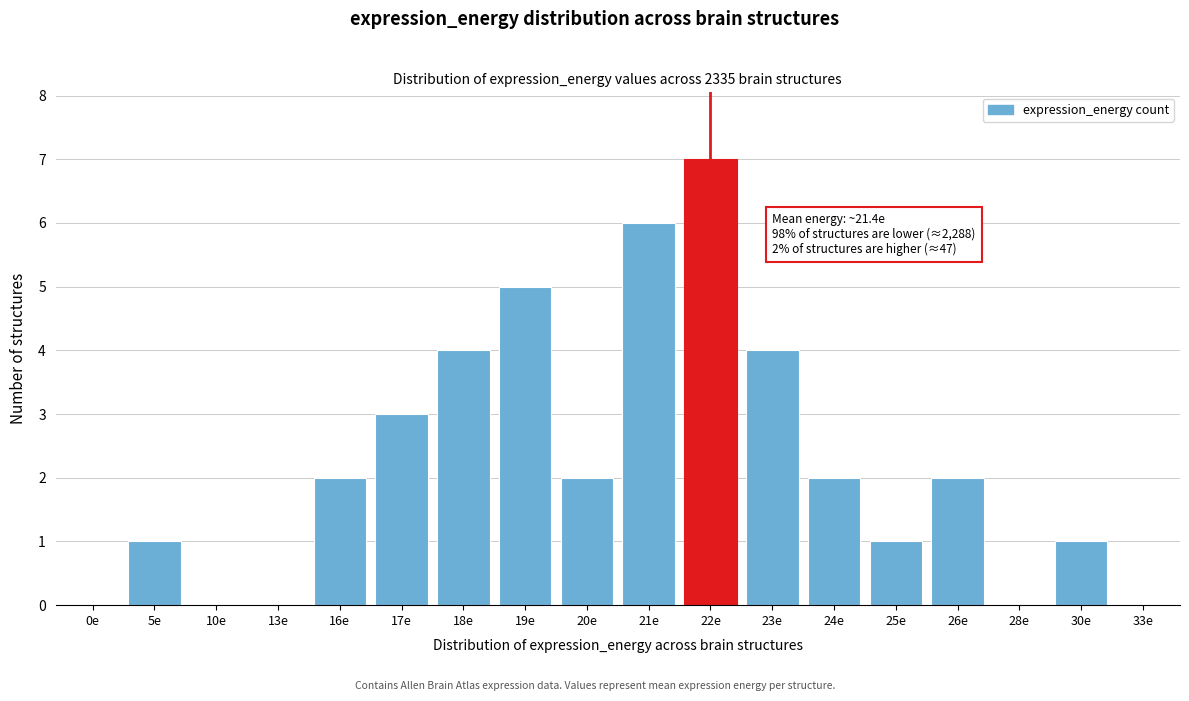

Reading left to right, list all the values displayed in this chart.

0e=0	5e=1	10e=0	13e=0	16e=2	17e=3	18e=4	19e=5	20e=2	21e=6	22e=7	23e=4	24e=2	25e=1	26e=2	28e=0	30e=1	33e=0